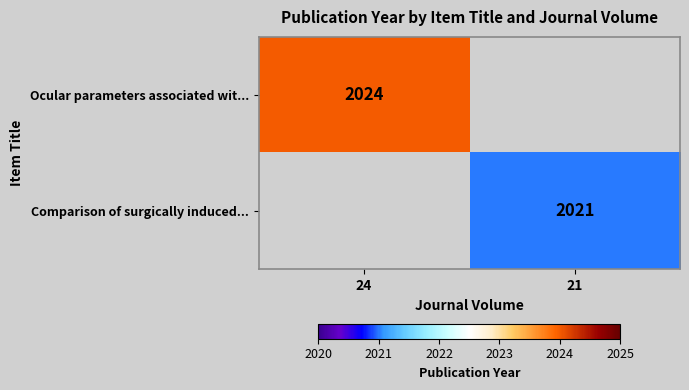

The value of Ocular parameters associated wit... at 24 is 1059. True or false?

False